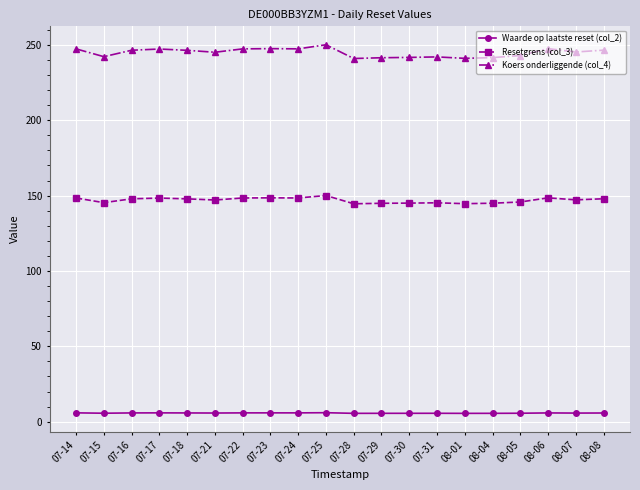

What is the label of the 12th point from the left?

07-29